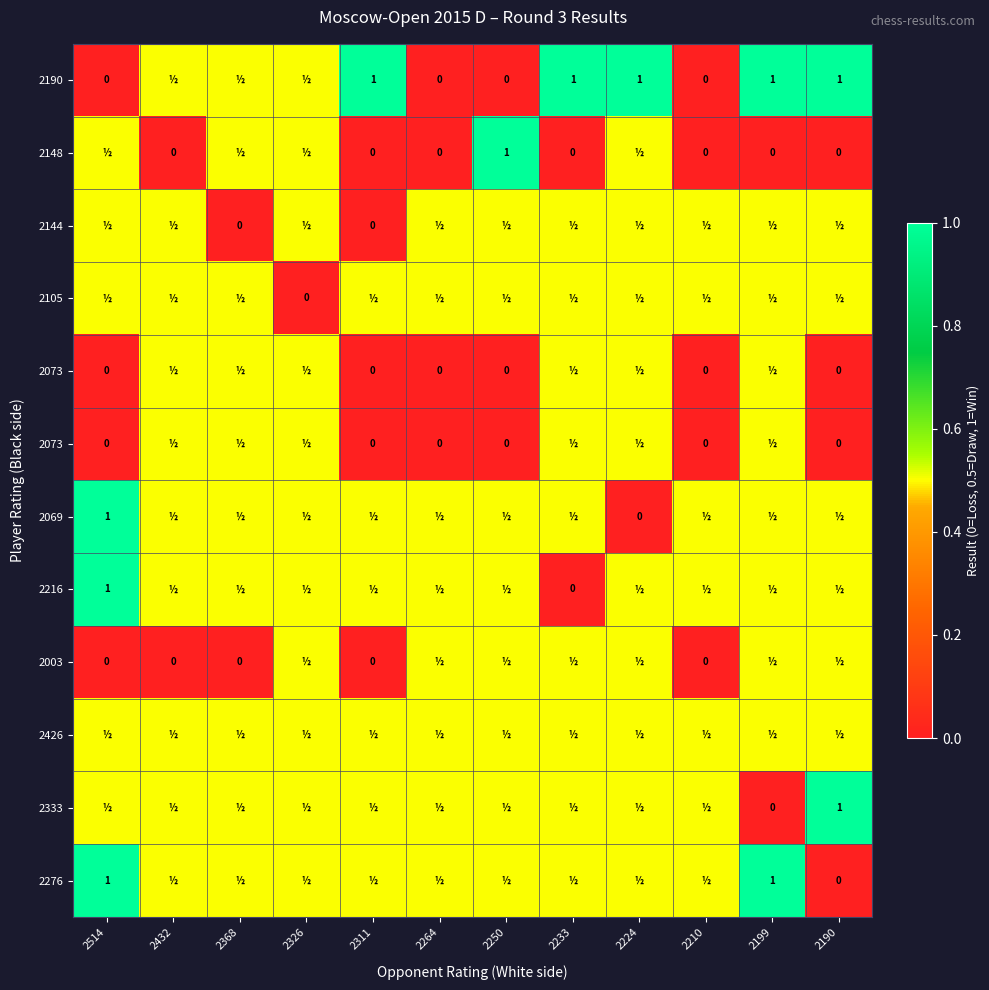

What is the maximum value shown in the chart?

1.0